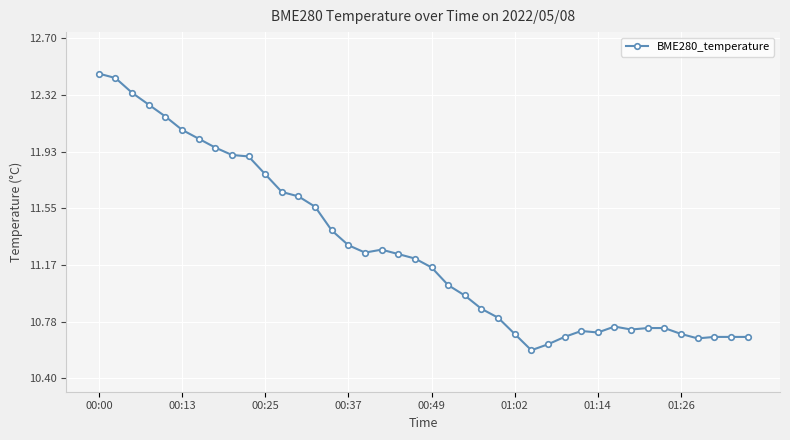

What is the sum of all values?

451.0